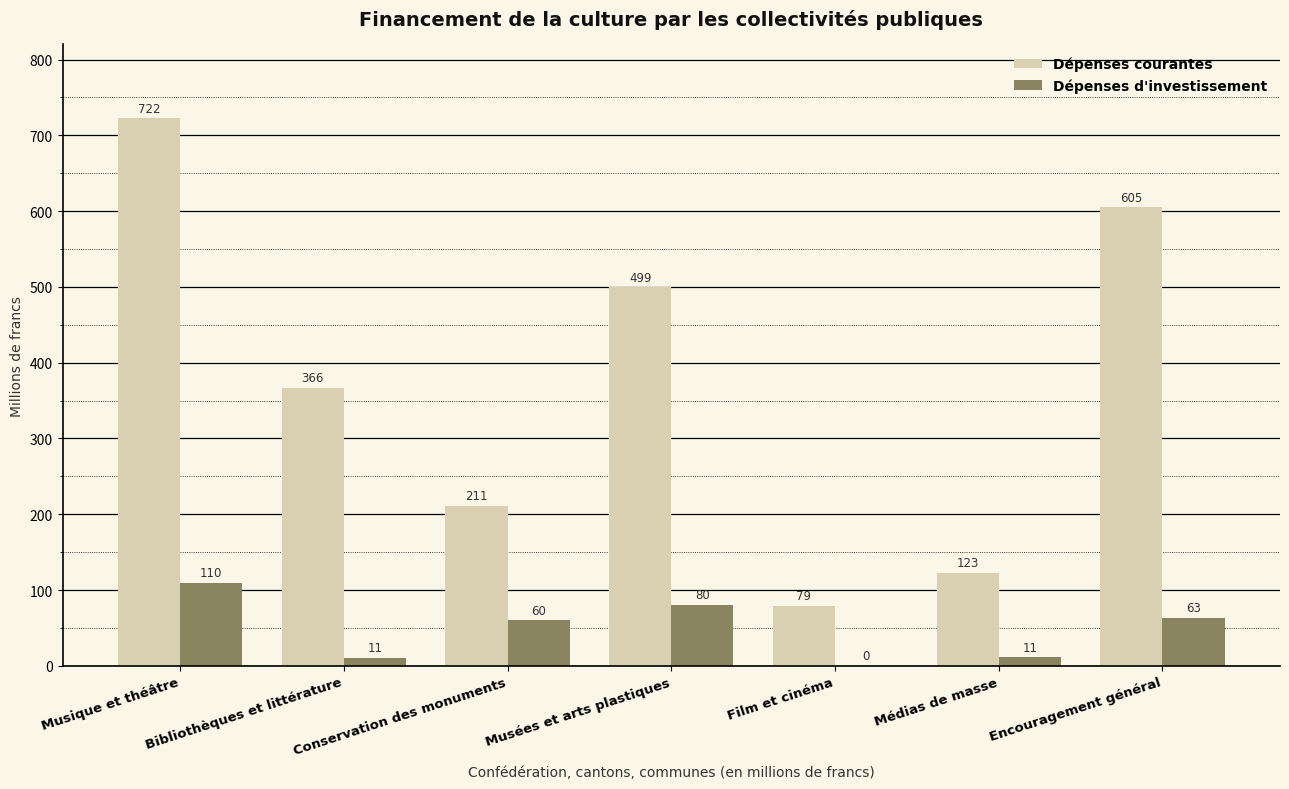

Between Film et cinéma and Médias de masse, which series saw the biggest shift?

Dépenses courantes